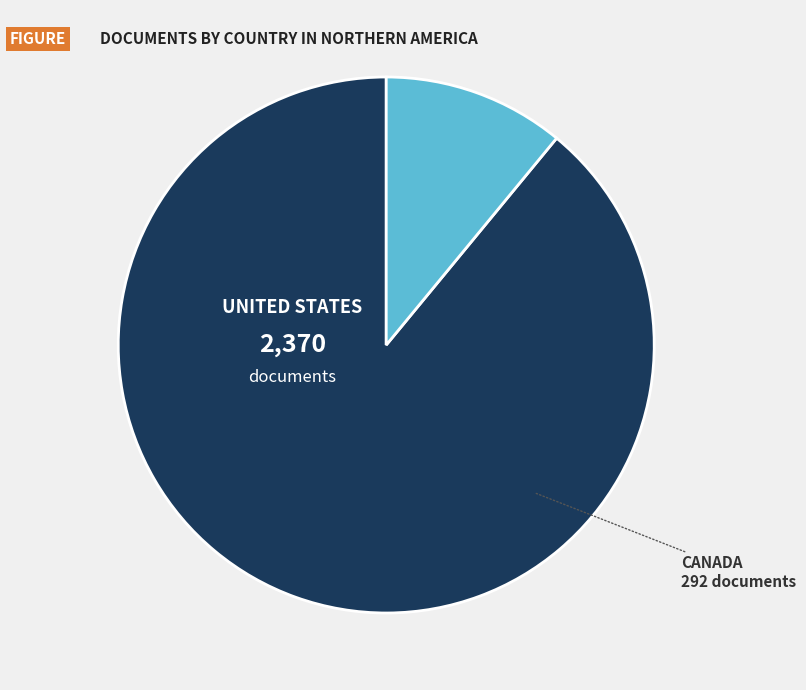

Is there any slice that represents more than half of the pie?

Yes